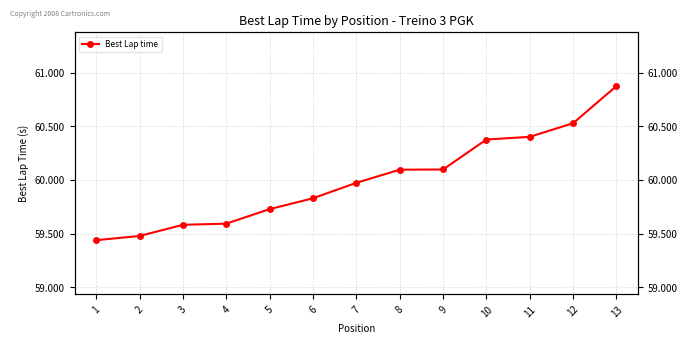

What is the average value?

60.0